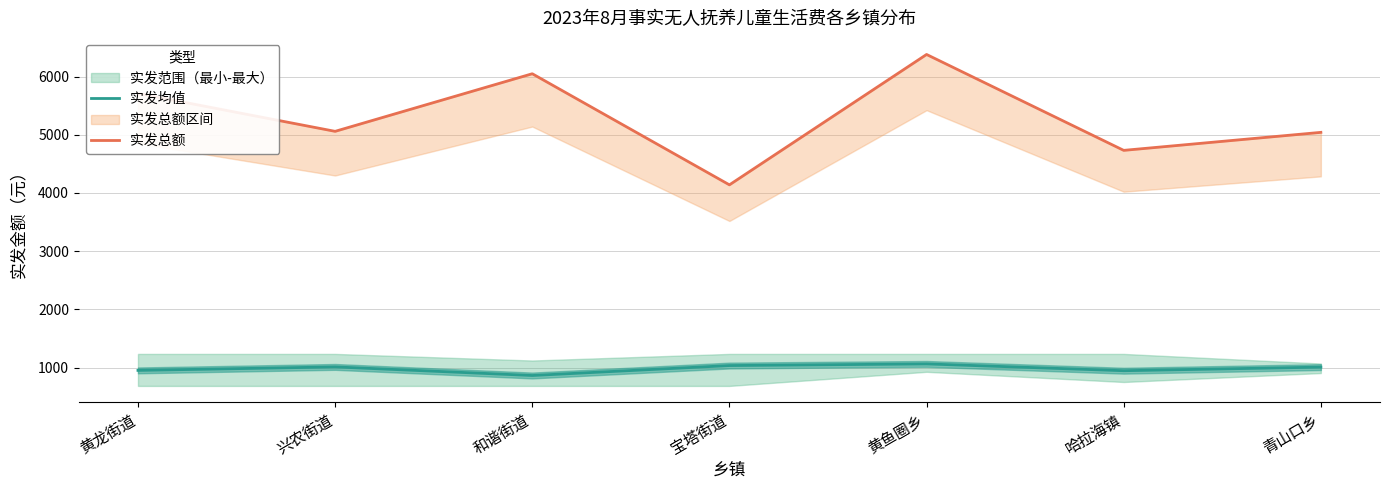

At how many categories does at least one series exceed 2062?

7